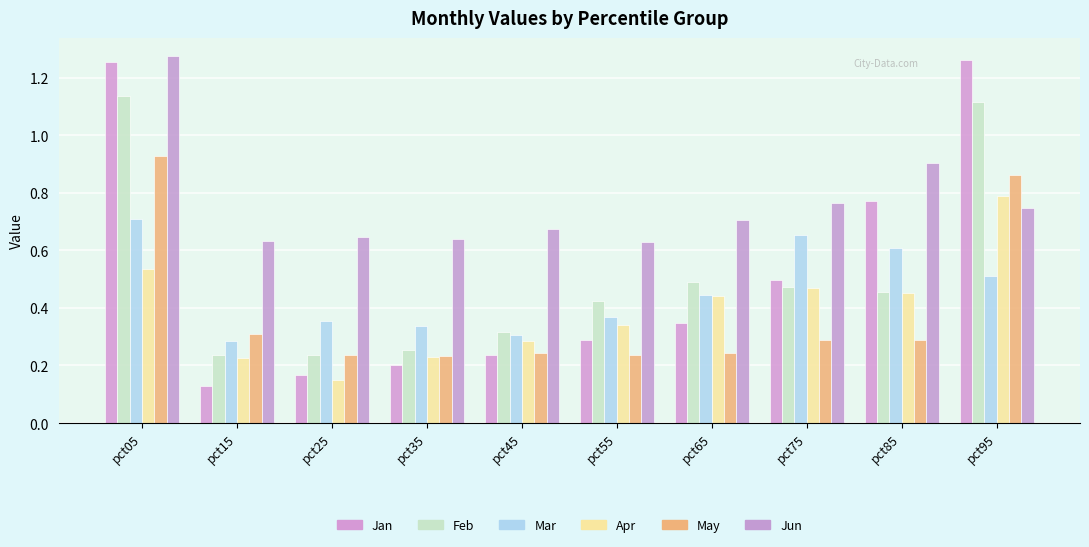

How many categories are shown in the chart?

10